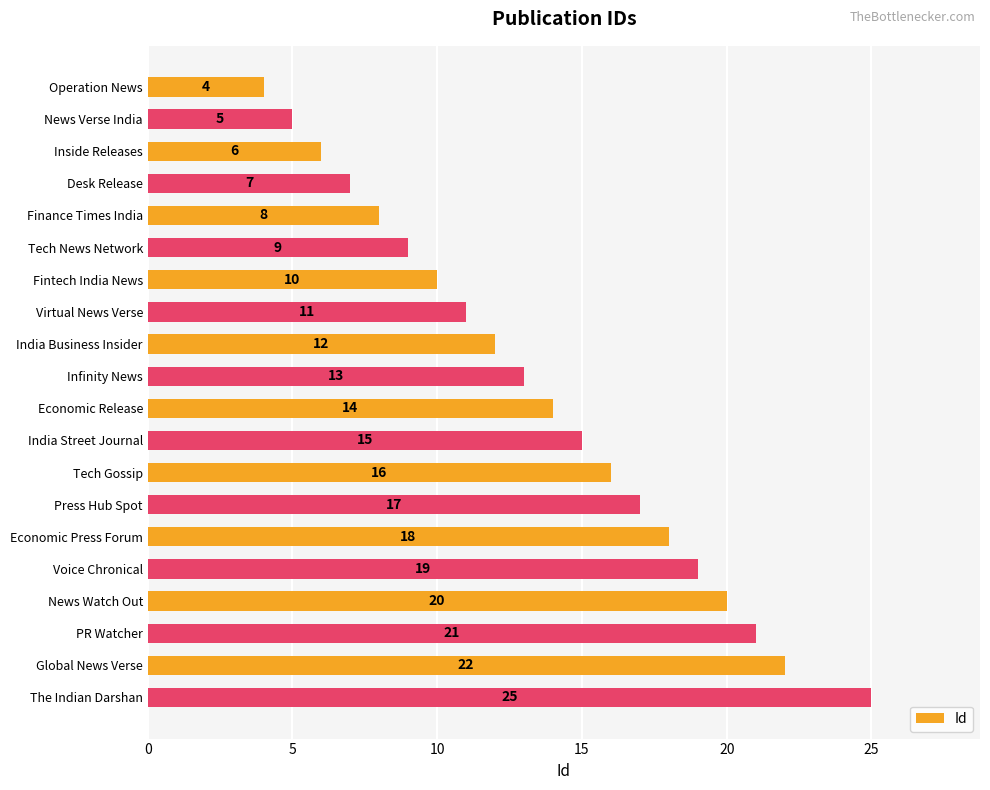

How many values are below 14?

10